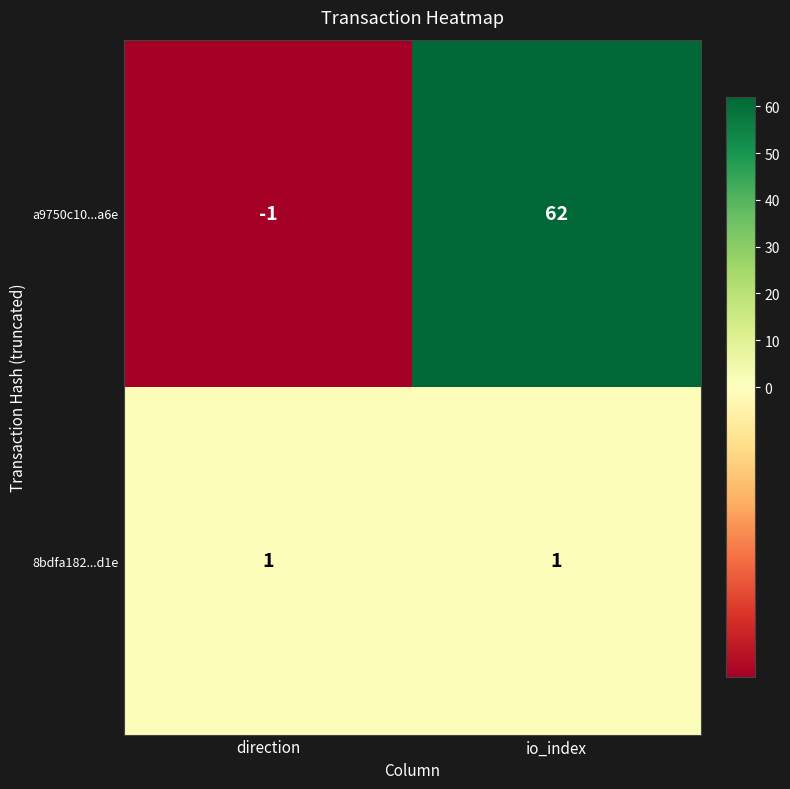

What is the greatest value displayed?

62